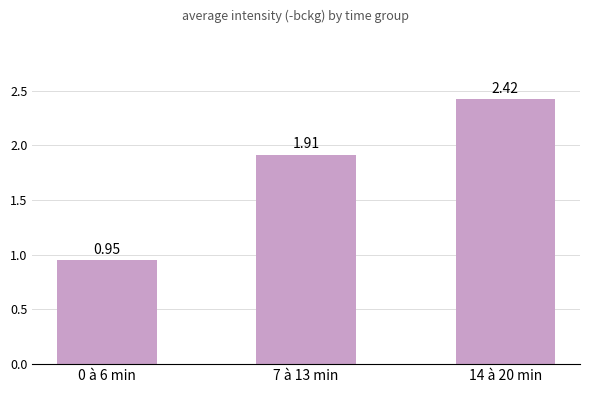

List the labels in order of value, smallest first.

0 à 6 min, 7 à 13 min, 14 à 20 min